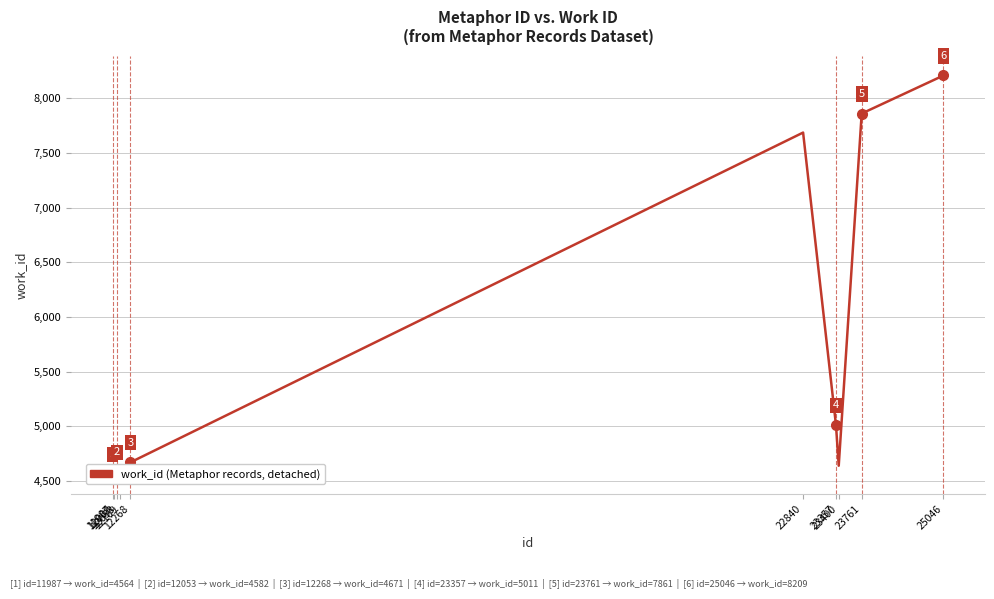

What is the difference between the second highest and minimum values?

3297